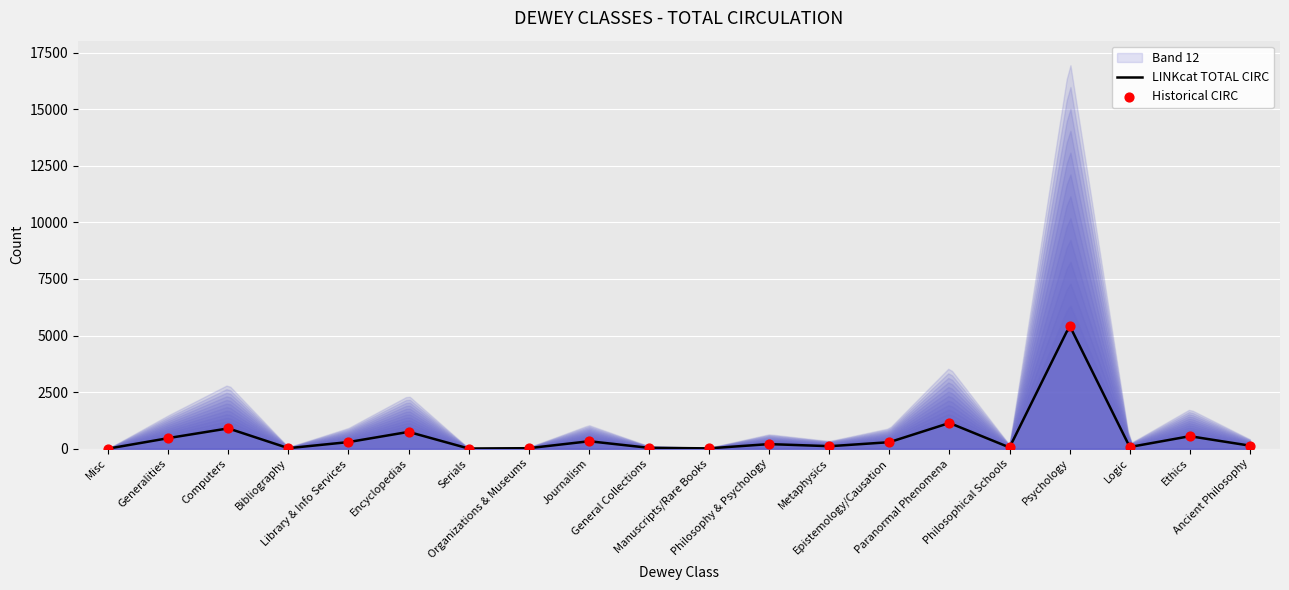

Which has a higher value, Misc or Ethics?

Ethics